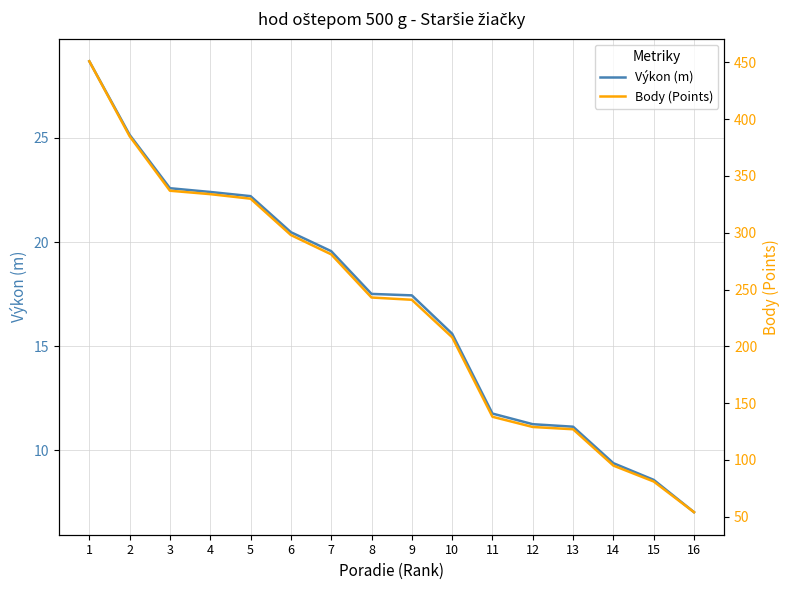

At which category is the sum across all series the highest?

1